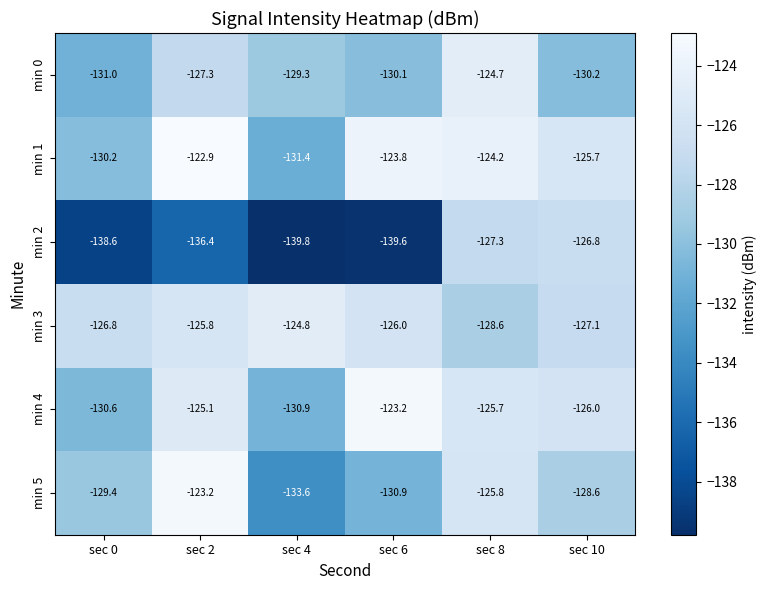

What value does the min 0 series have at sec 10?

-130.2